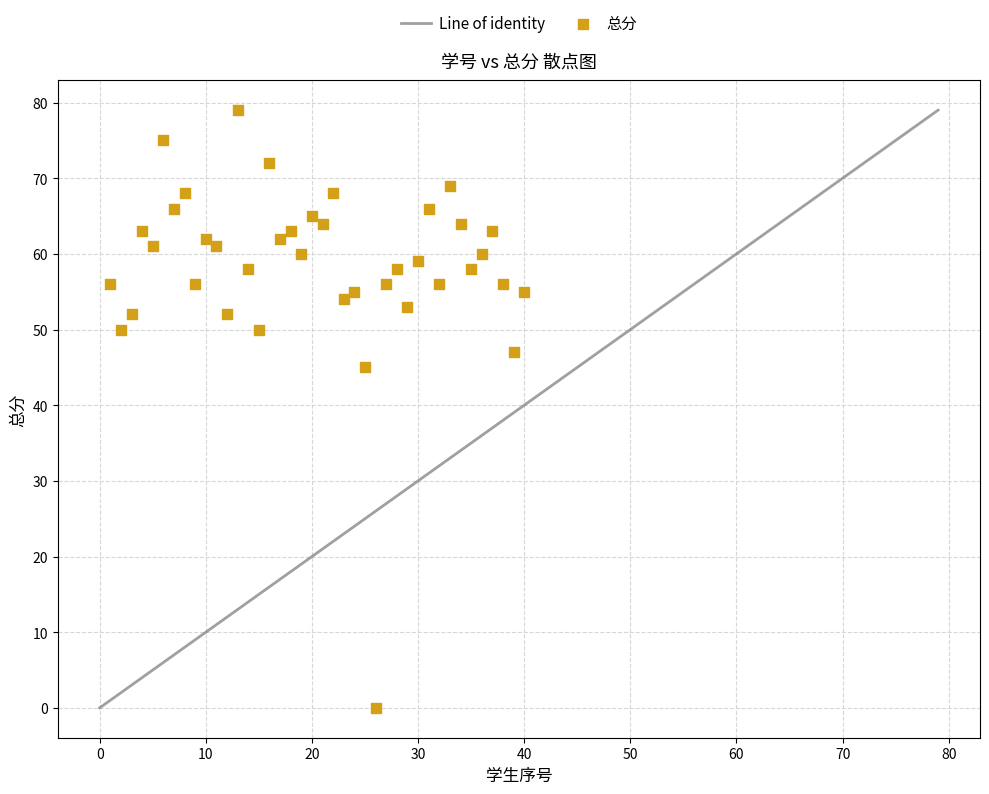

What is the range of X values (max minus min)?

39